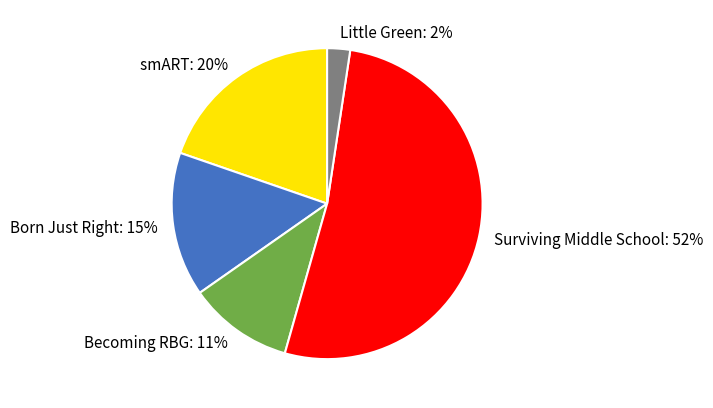

Which slice is the smallest?

Little Green